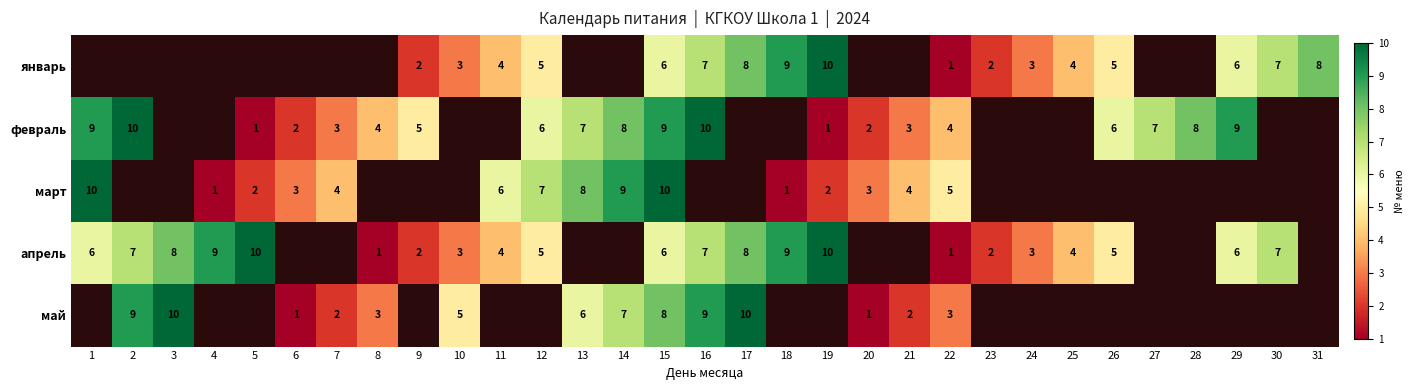

The январь series shows 8 at 31. True or false?

True